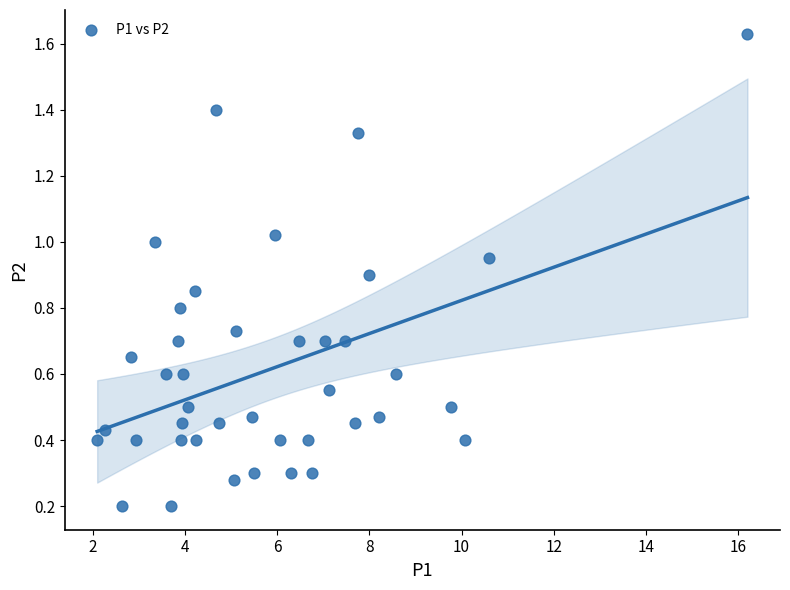

What is the range of X values (max minus min)?

14.1